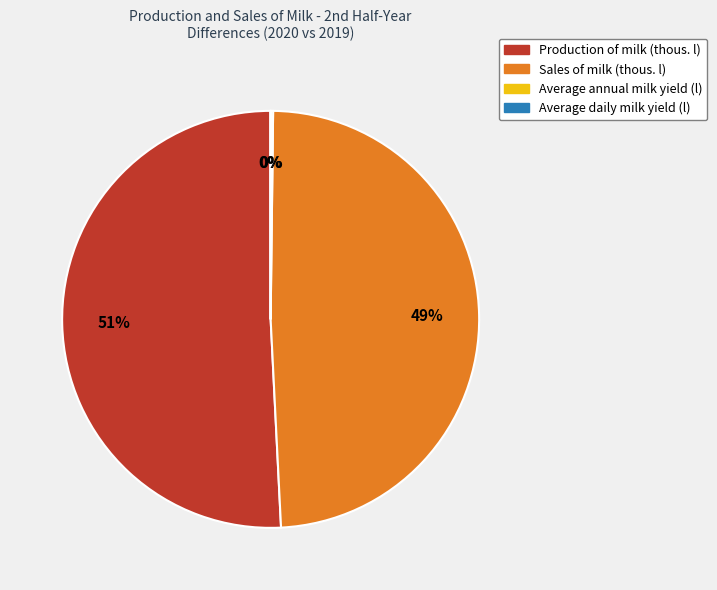

Which slice is the largest?

Production of milk (thous. l)